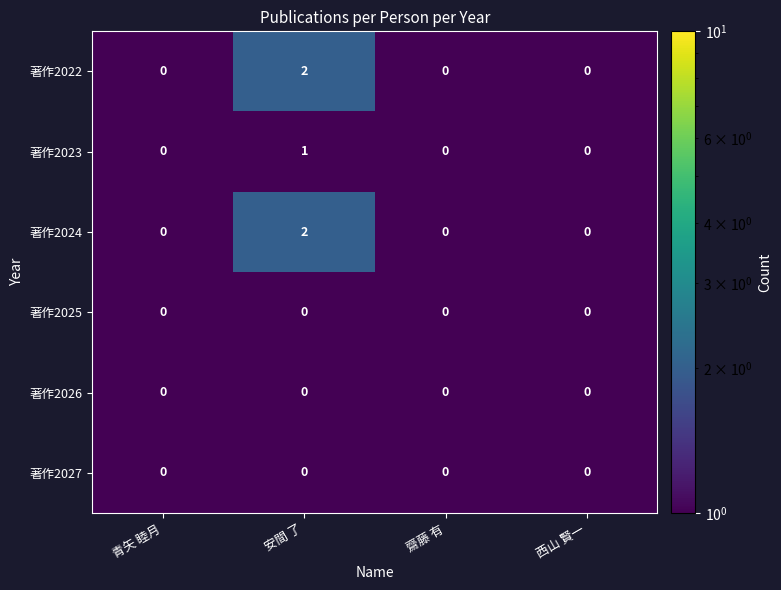

What is the smallest value displayed?

0